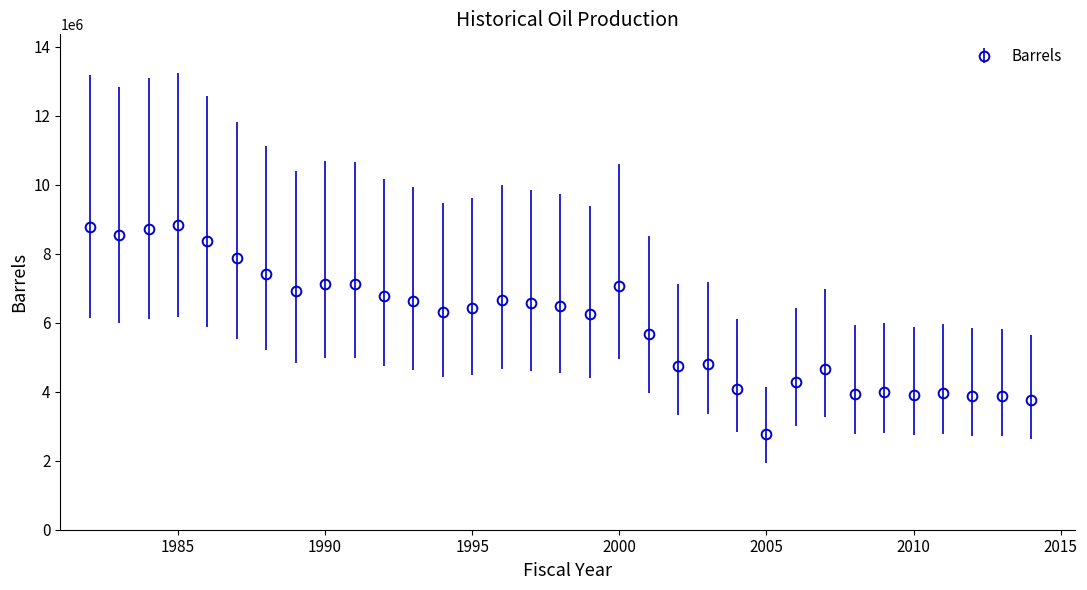

What is the maximum value shown in the chart?

8824976.2